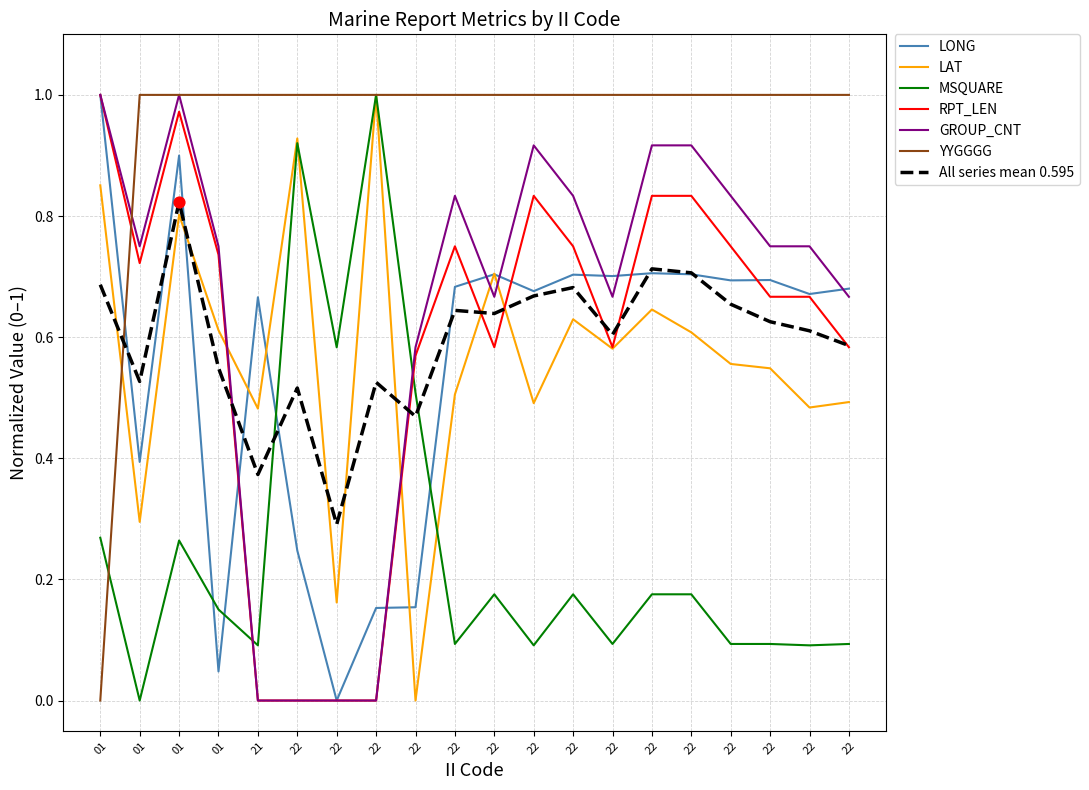

What are all the series names shown in the legend?

LONG, LAT, MSQUARE, RPT_LEN, GROUP_CNT, YYGGGG, All series mean 0.595